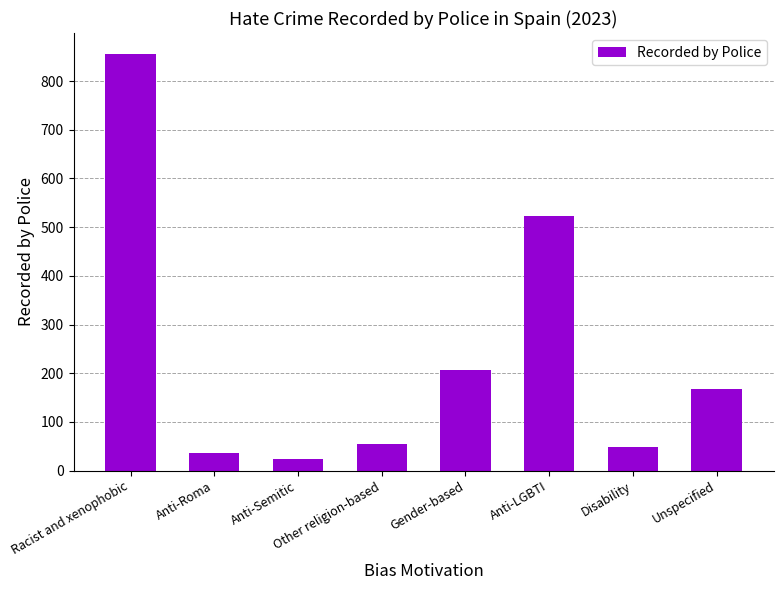

At which category does the chart reach its peak across all series?

Racist and xenophobic